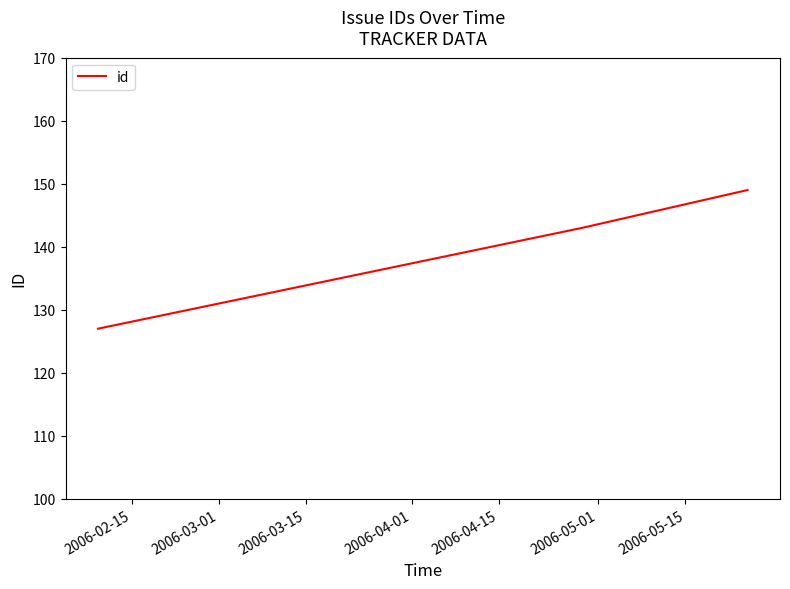

What is the sum of all values?

419